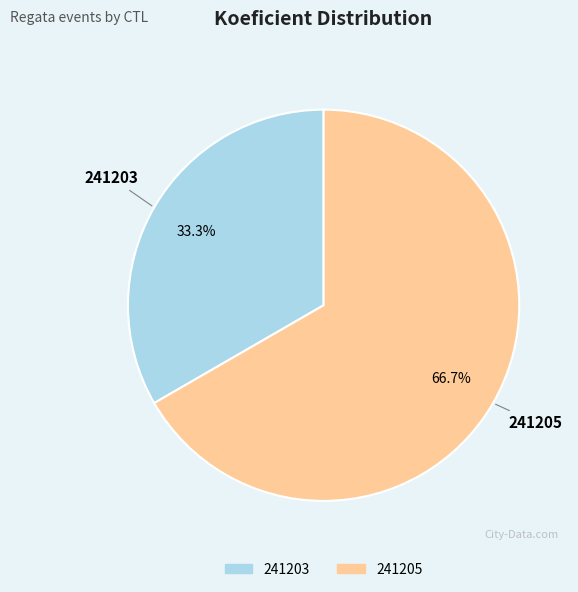

Is there any slice that represents more than half of the pie?

Yes